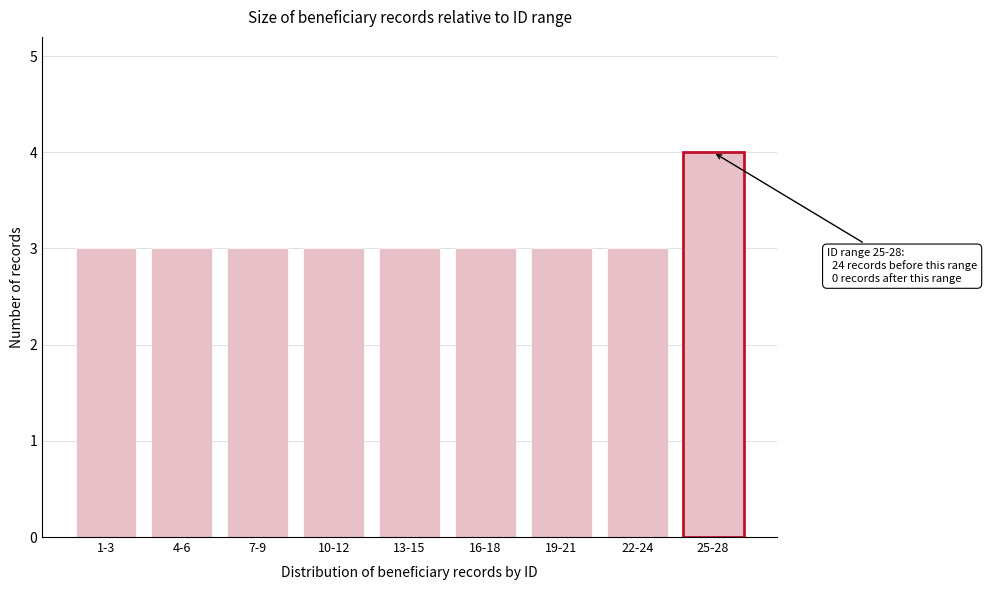

Reading left to right, extract all data points from this chart.

3	3	3	3	3	3	3	3	4